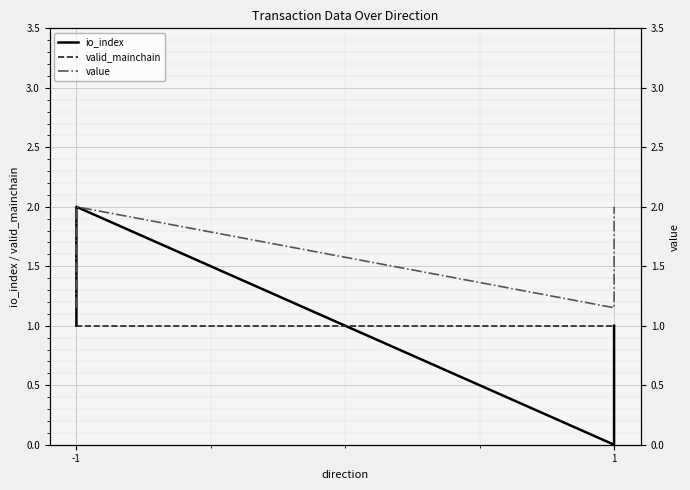

At which label is valid_mainchain closest to 1?

-1